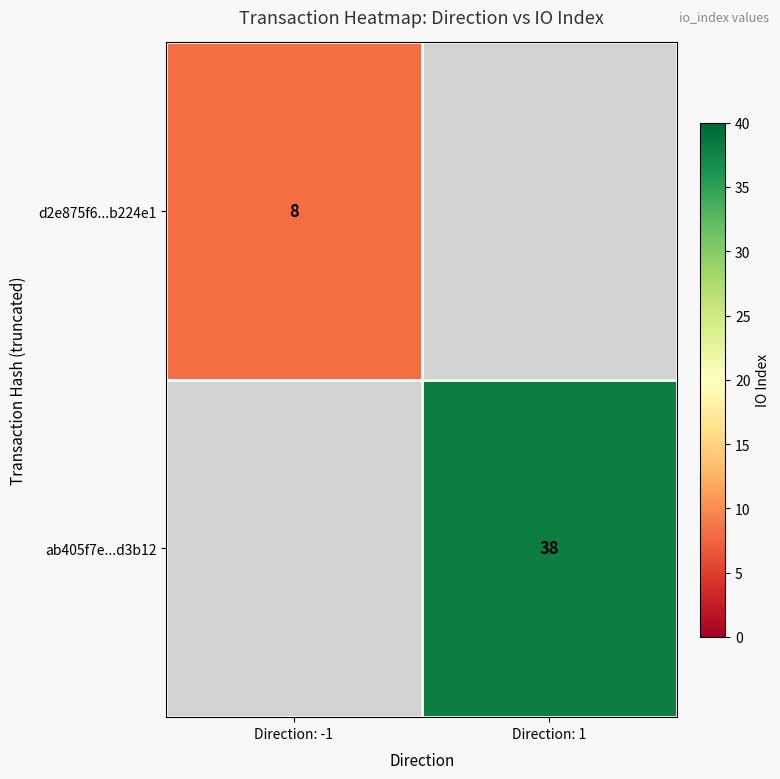

True or false: d2e875f6...b224e1 has a value of 8 at Direction: -1.

True